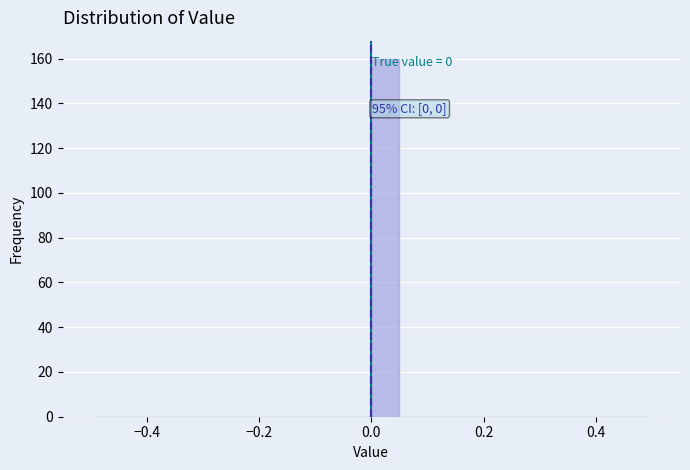

Around what value on the x-axis is the tallest bar? Give the approximate position of its centre, as read against the axis.

0.02